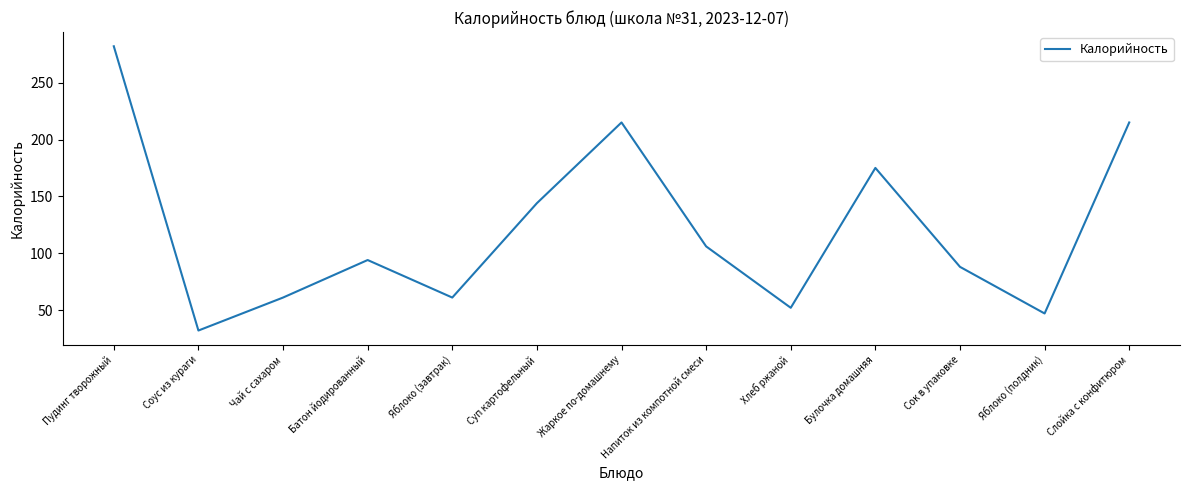

Is it true that the value at Соус из кураги is 32?

True